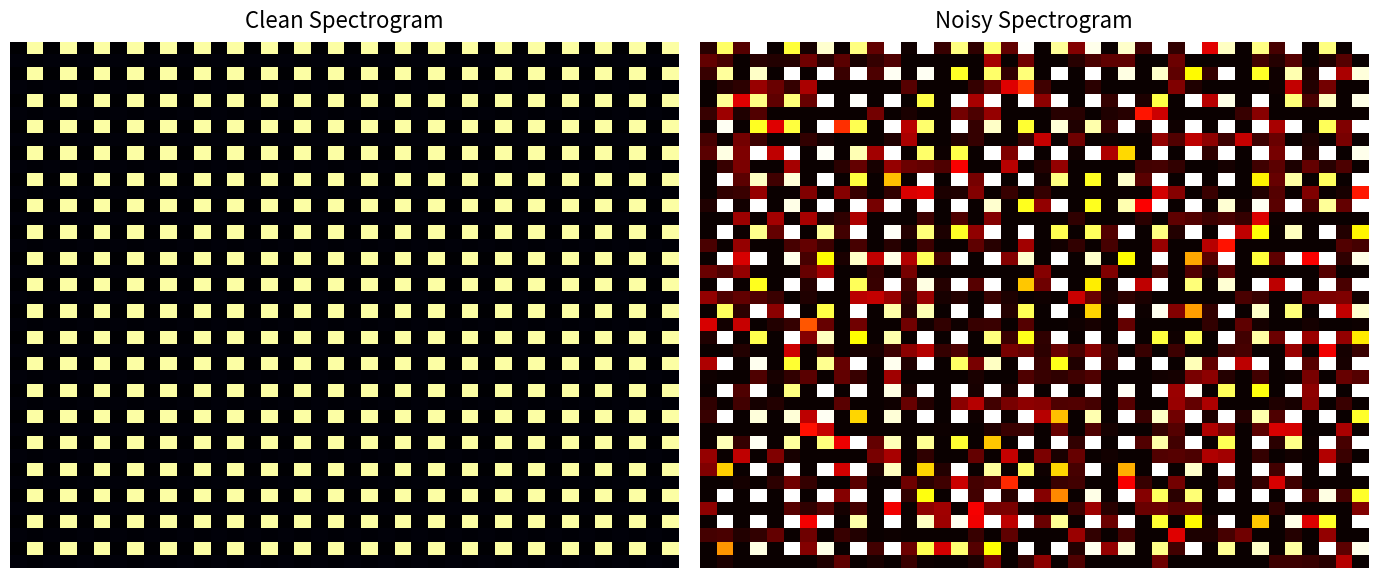

Between 25 and 36, which is larger?

25